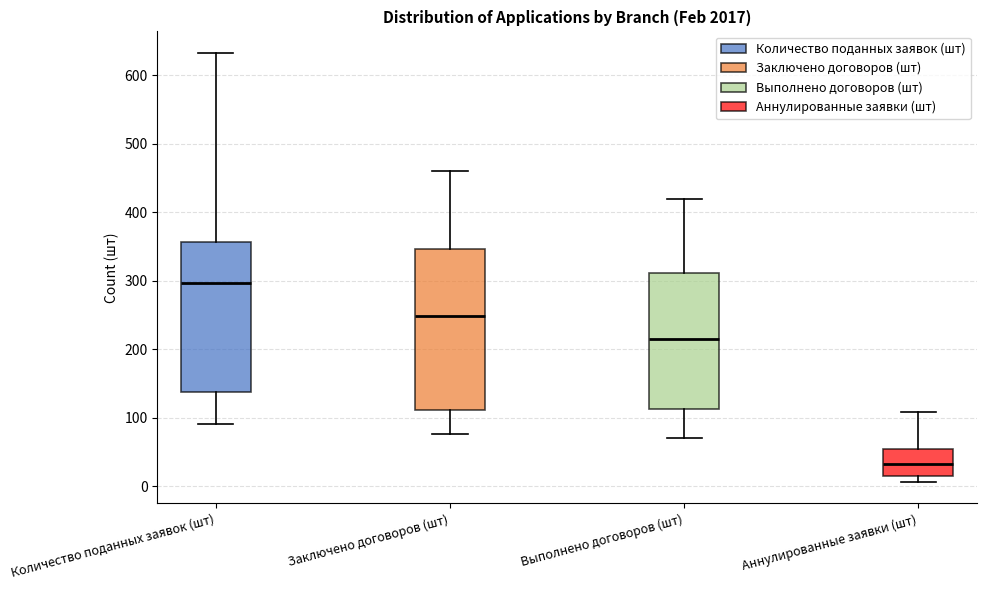

Reading left to right, read every box against the y-axis: the position of its median line, the range the box covers, and the ends of its whiskers. The values are not printed on the chart, so give them approximately, as read against the axis.

Количество поданных заявок (шт): median 300, box 140 to 360, whiskers 90 to 630
Заключено договоров (шт): median 250, box 110 to 350, whiskers 80 to 460
Выполнено договоров (шт): median 220, box 110 to 310, whiskers 70 to 420
Аннулированные заявки (шт): median 30, box 20 to 50, whiskers 10 to 110